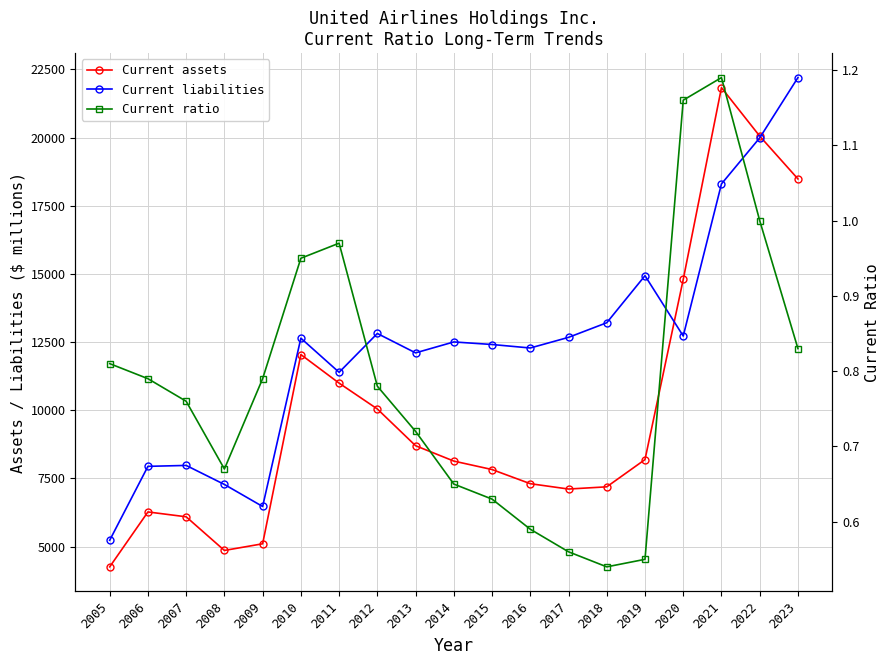

True or false: Current assets has a value of 12045.0 at 2010.

True